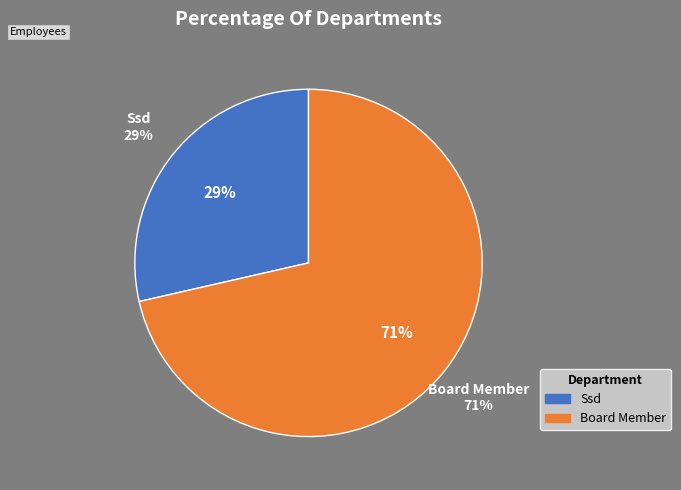

Which slice is the largest?

Board Member